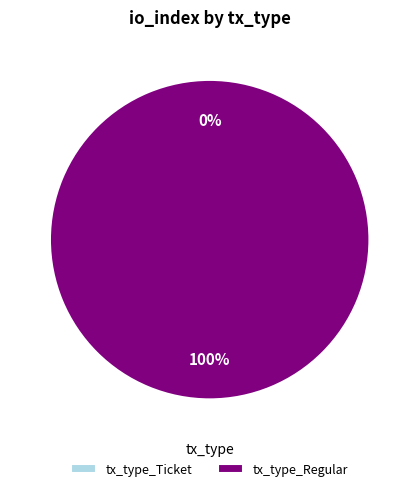

Is it true that tx_type_Ticket is 0% of the pie?

True